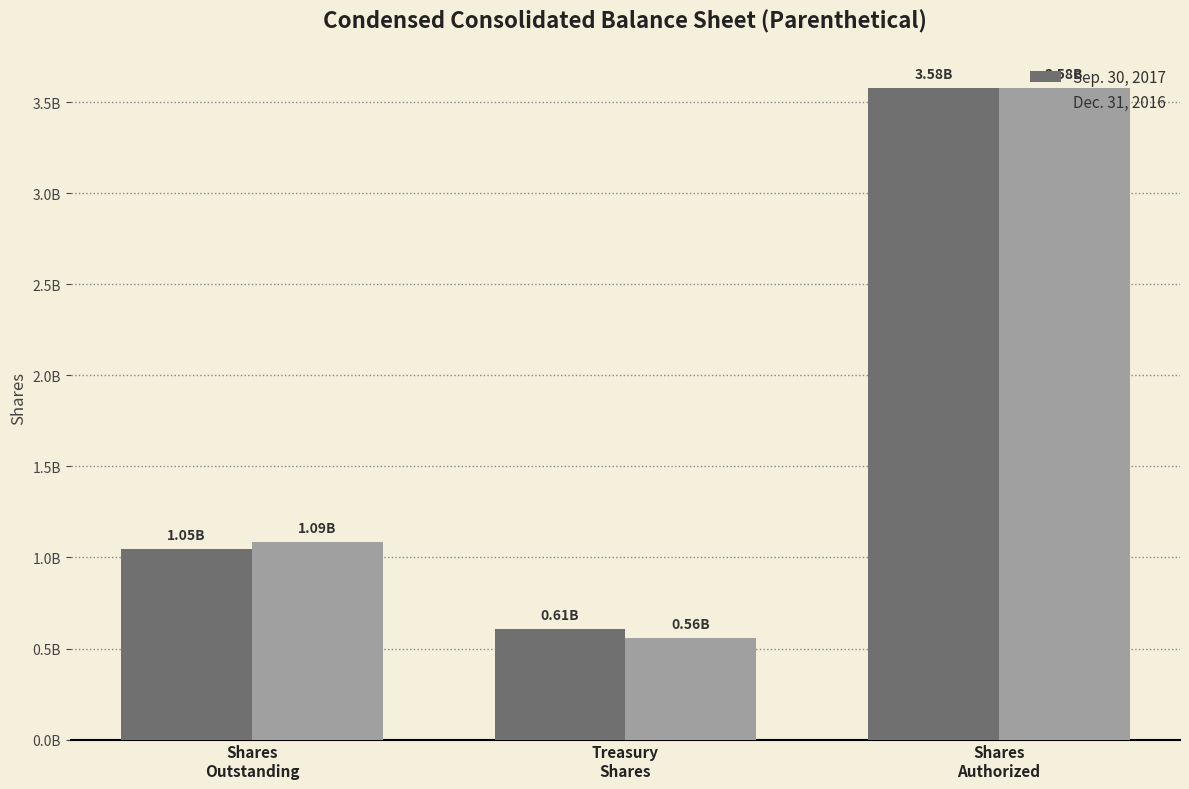

What is the label of the 1st bar from the right?

Shares
Authorized